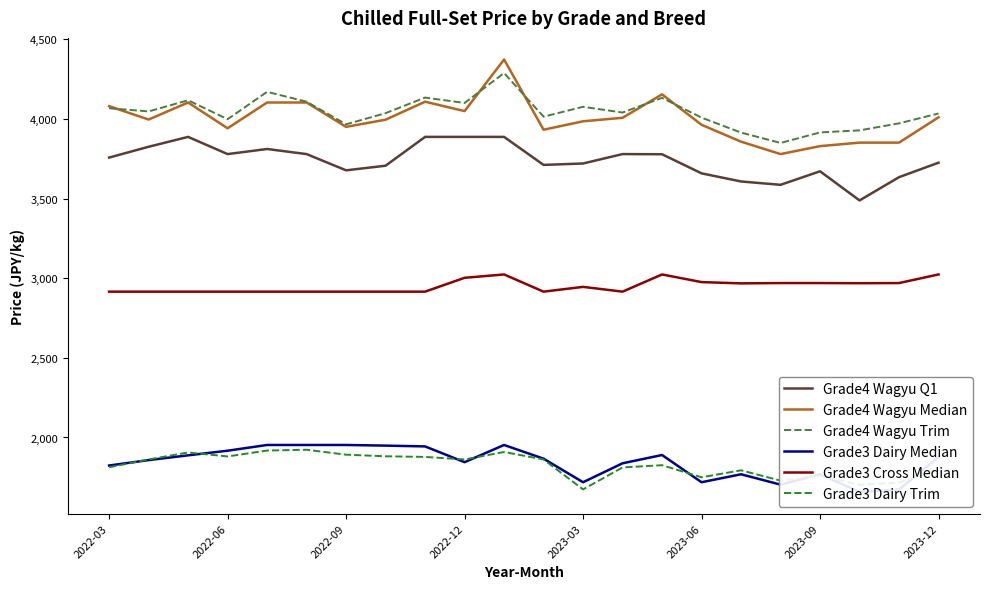

Read the Grade4 Wagyu Median value at 2022-12.

4050